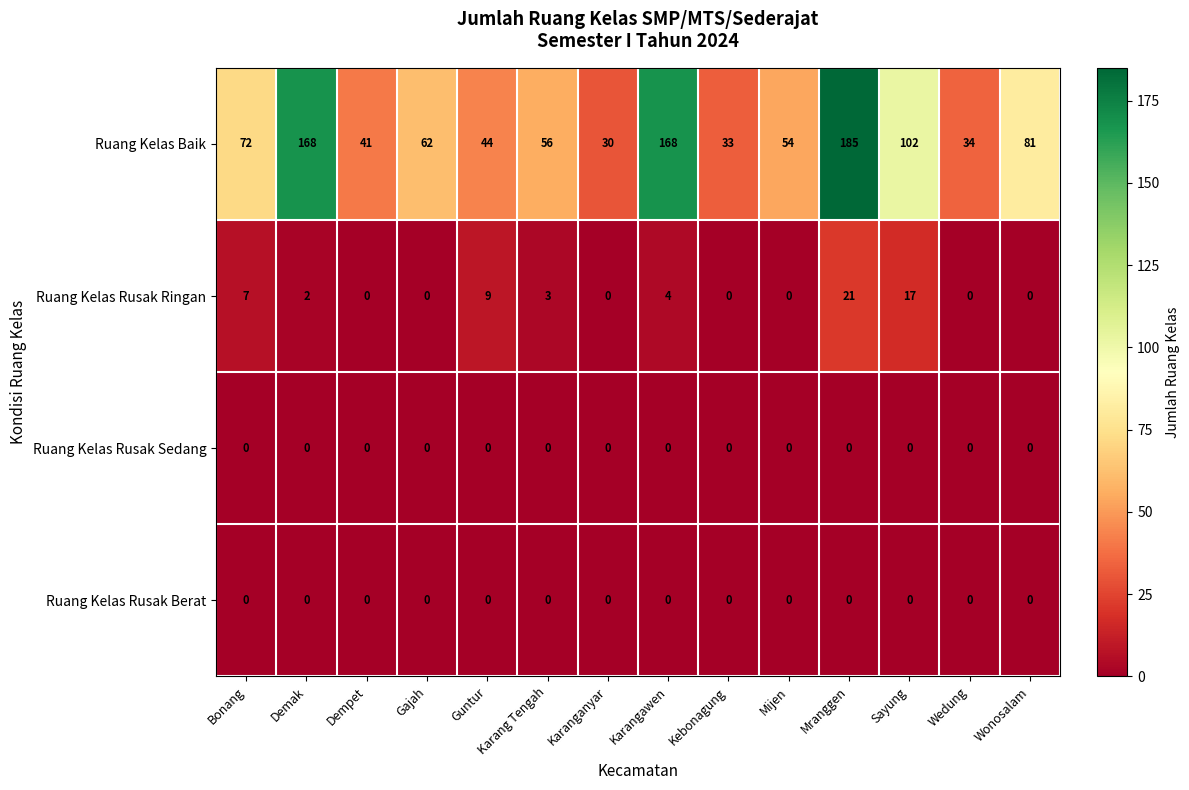

Which label corresponds to the largest value in the chart?

Mranggen